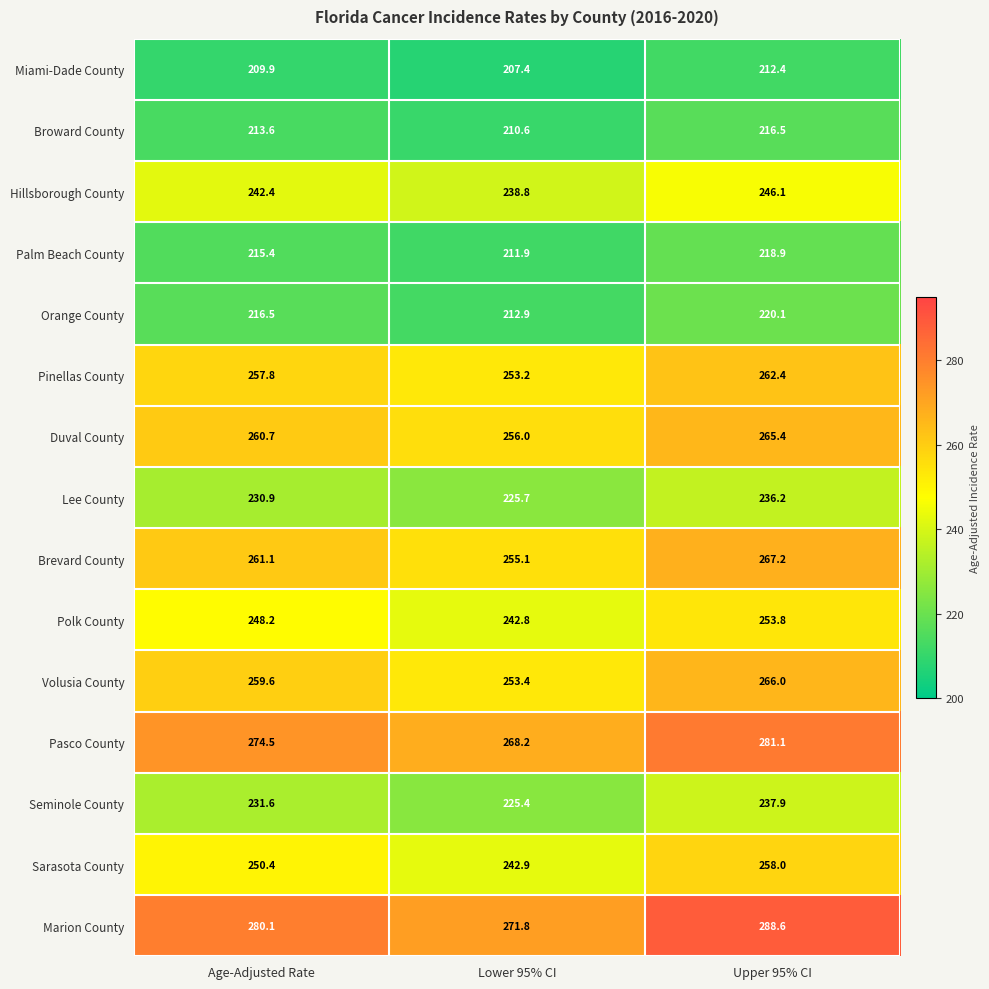

What is the minimum value shown in the chart?

207.4